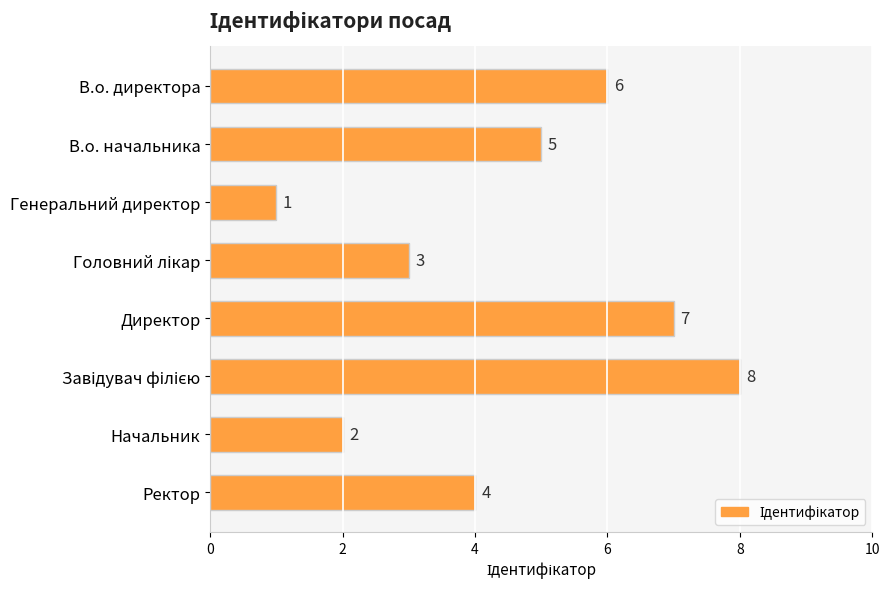

Are the bars horizontal?

Yes